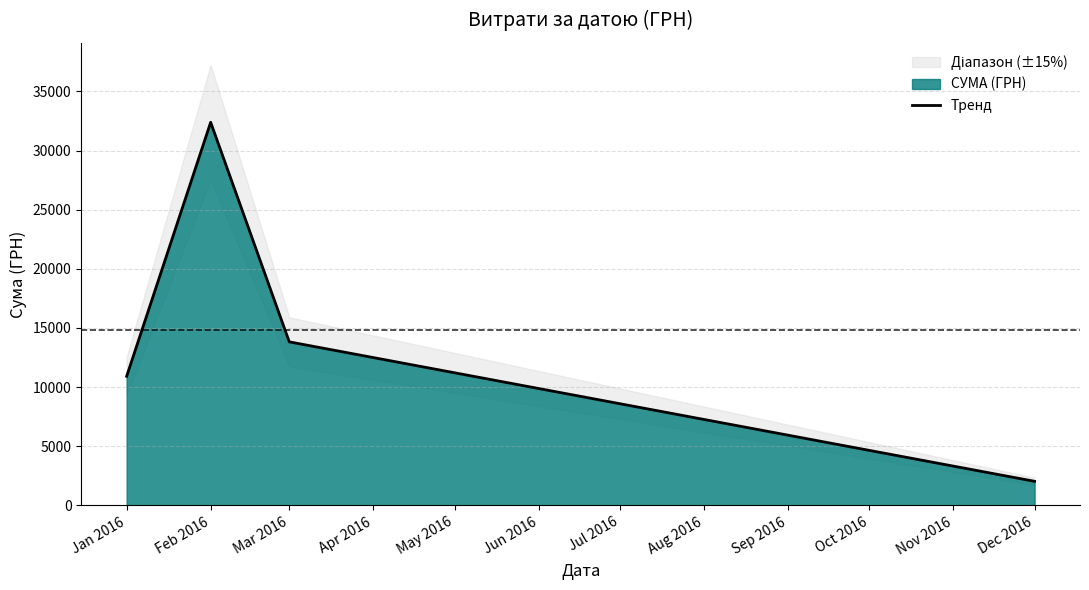

Where is Тренд nearest to the value 17213?

Mar 2016